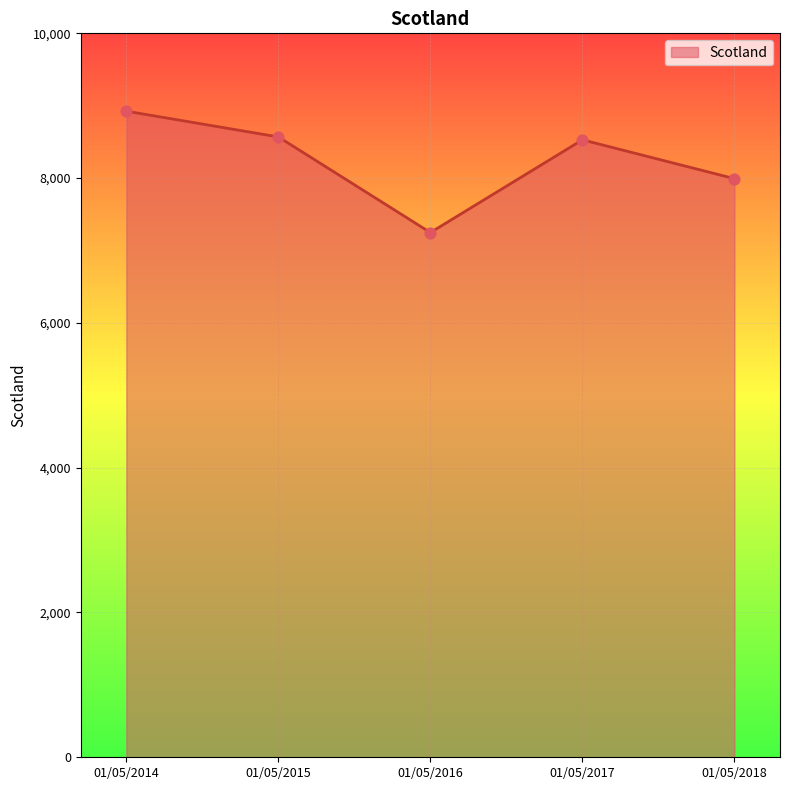

Which has a higher value, 01/05/2018 or 01/05/2015?

01/05/2015